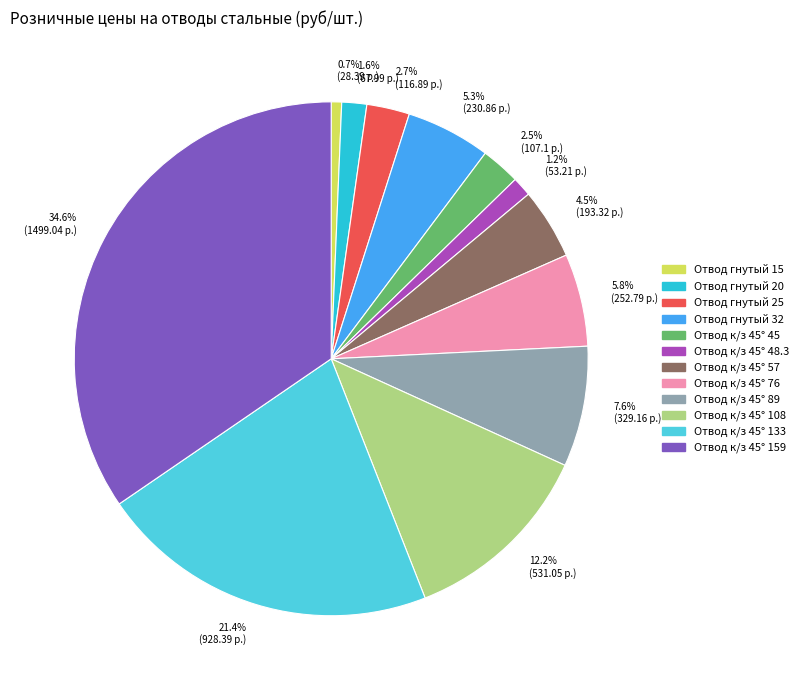

What percentage is NOT represented by 1.2% (53.21 р.)?

98.8%